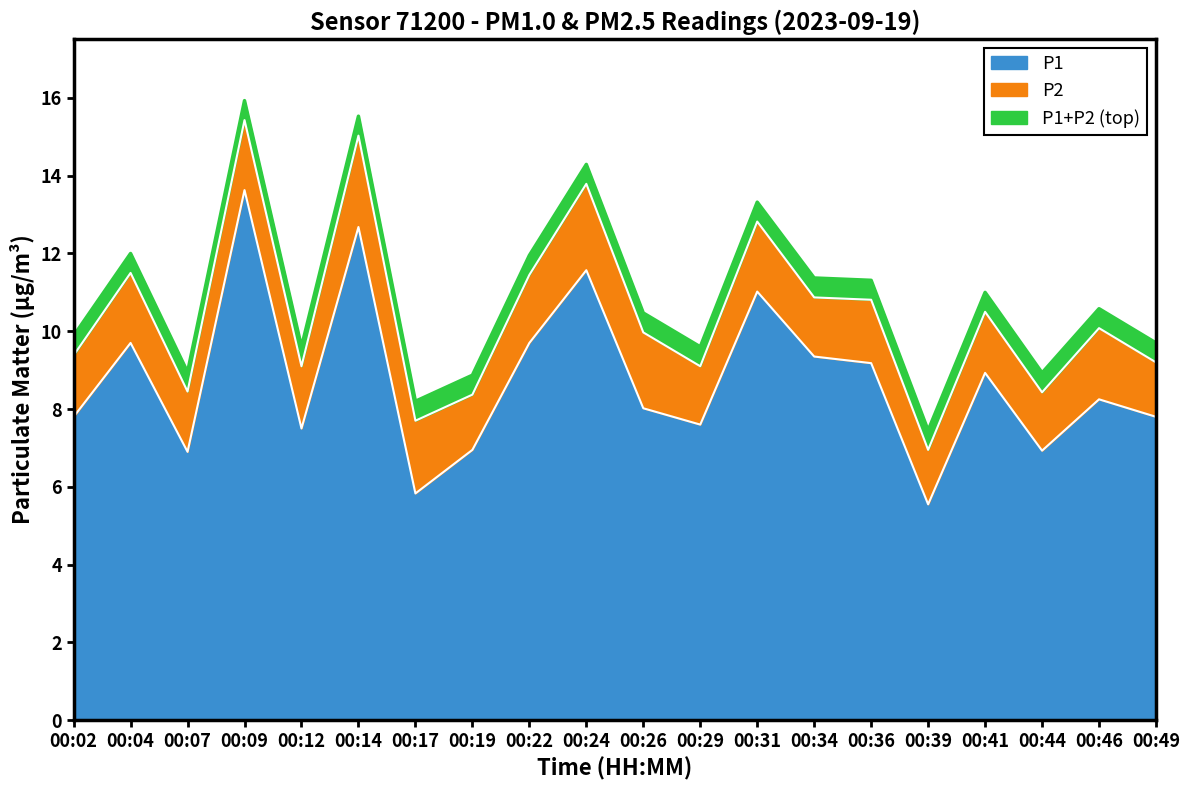

Does the chart have visible grid lines?

No